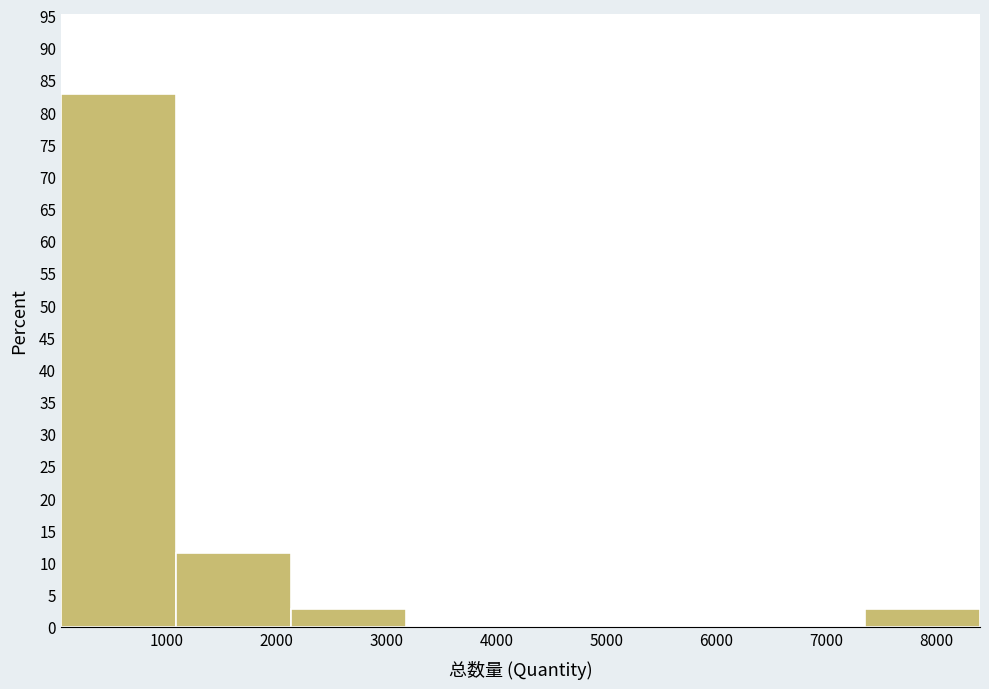

Reading left to right, transcribe this chart: for each bar, give the range it covers on the x-axis and its height. Neither the bar edges nor the heights are printed on the chart, so give them approximately, as read against the axes.

0 to 1100: 83.0
1100 to 2100: 11.5
2100 to 3200: 3.0
3200 to 4200: 0
4200 to 5300: 0
5300 to 6300: 0
6300 to 7400: 0
7400 to 8400: 3.0